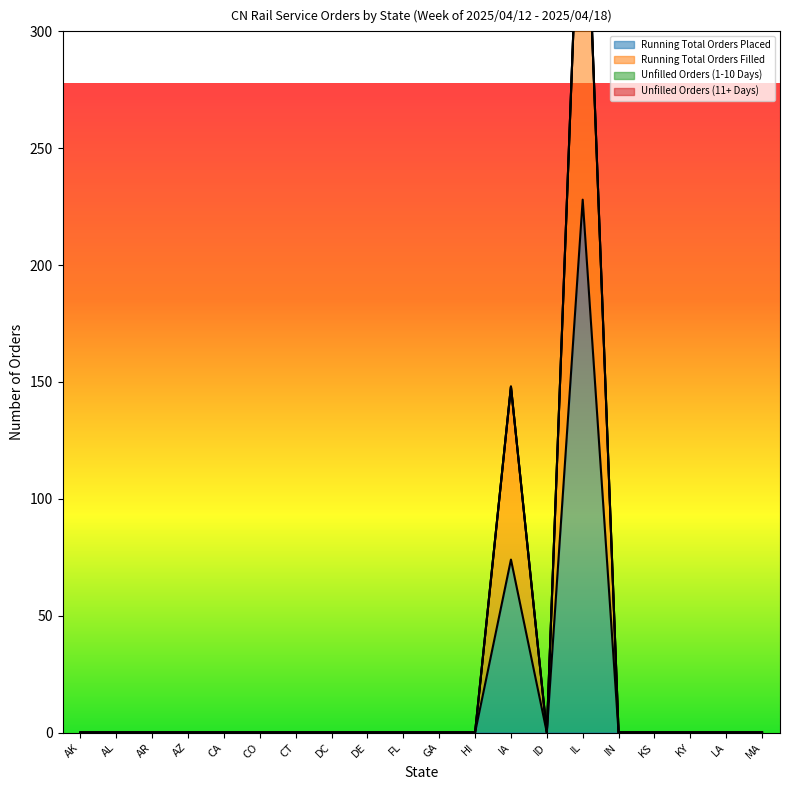

Between KY and ID, which is larger?

KY